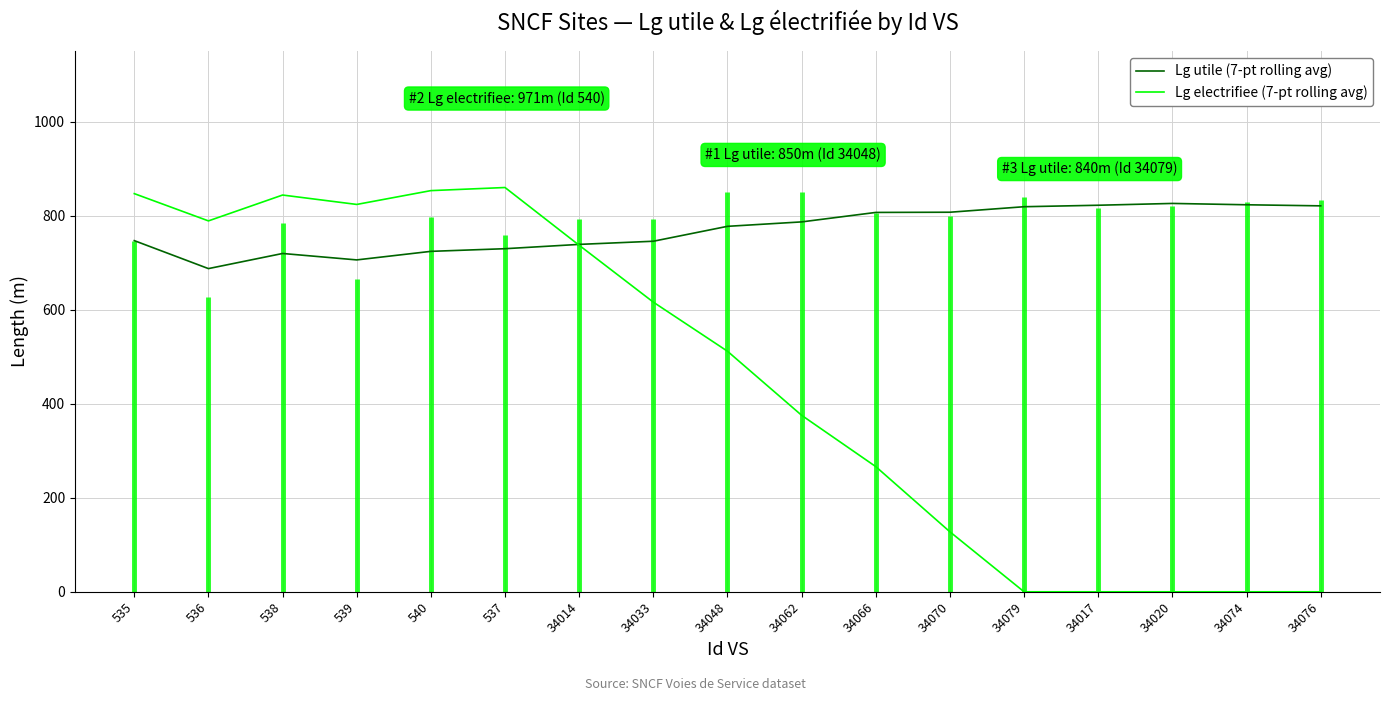

Reading right to left, extract all data points from this chart.

Lg utile (7-pt rolling avg): 34076=821.0	34074=823.3	34020=826.1	34017=822.3	34079=819.1	34070=807.4	34066=807.0	34062=786.9	34048=777.4	34033=745.7	34014=739.0	537=729.8	540=724.2	539=706.0	538=719.7	536=687.5	535=747.0
Lg electrifiee (7-pt rolling avg): 34076=0.0	34074=0.0	34020=0.0	34017=0.0	34079=0.0	34070=127.6	34066=266.3	34062=375.4	34048=511.7	34033=616.1	34014=737.1	537=860.0	540=853.4	539=824.0	538=844.0	536=789.0	535=847.0